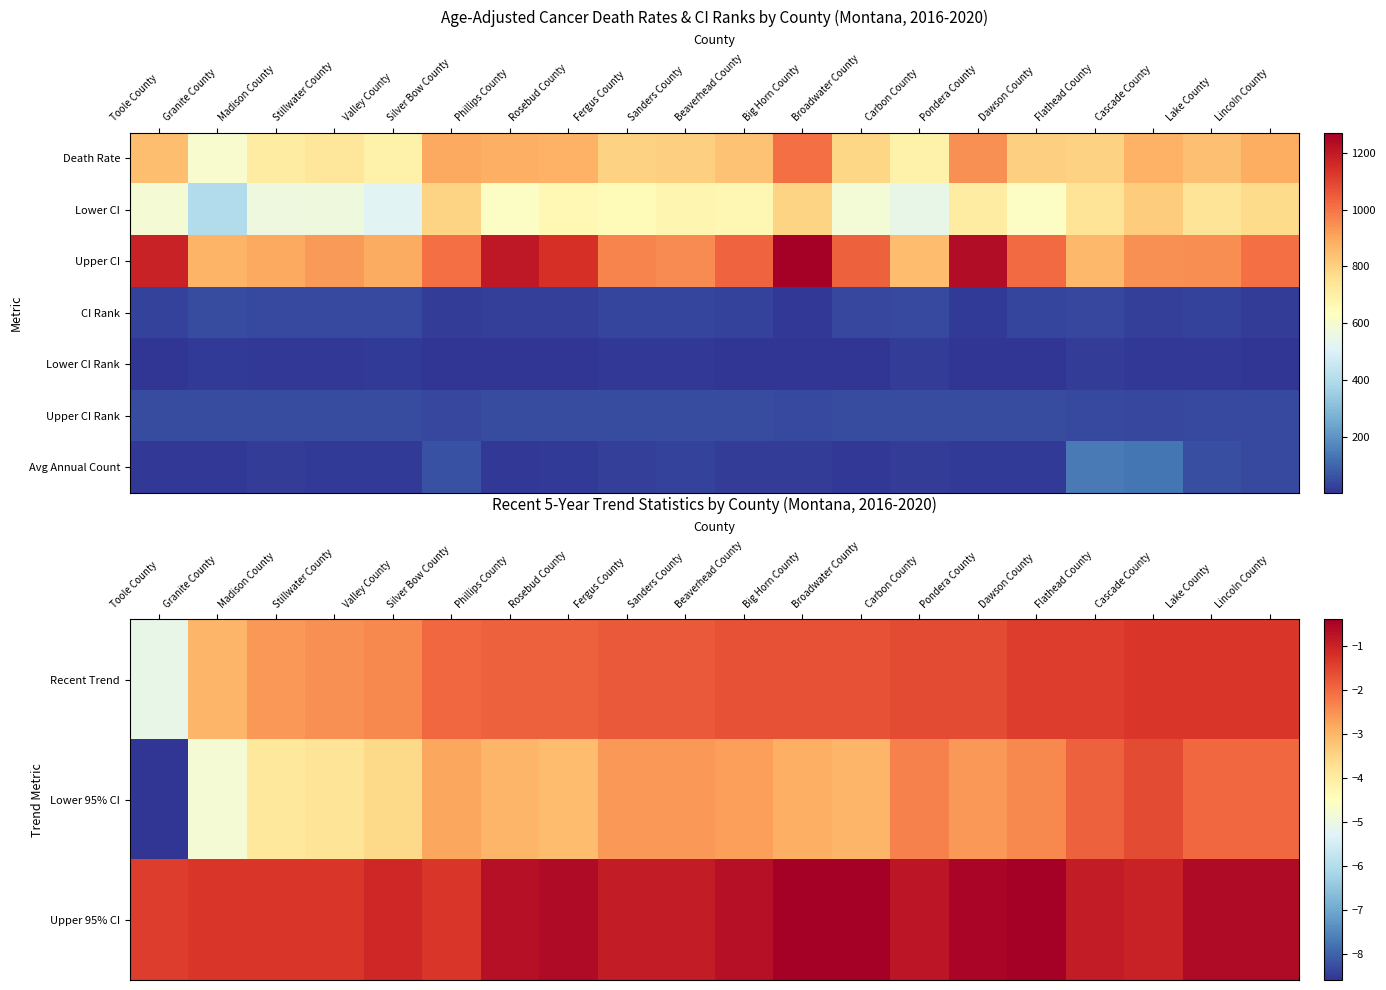

At how many categories does at least one series exceed 12?

20